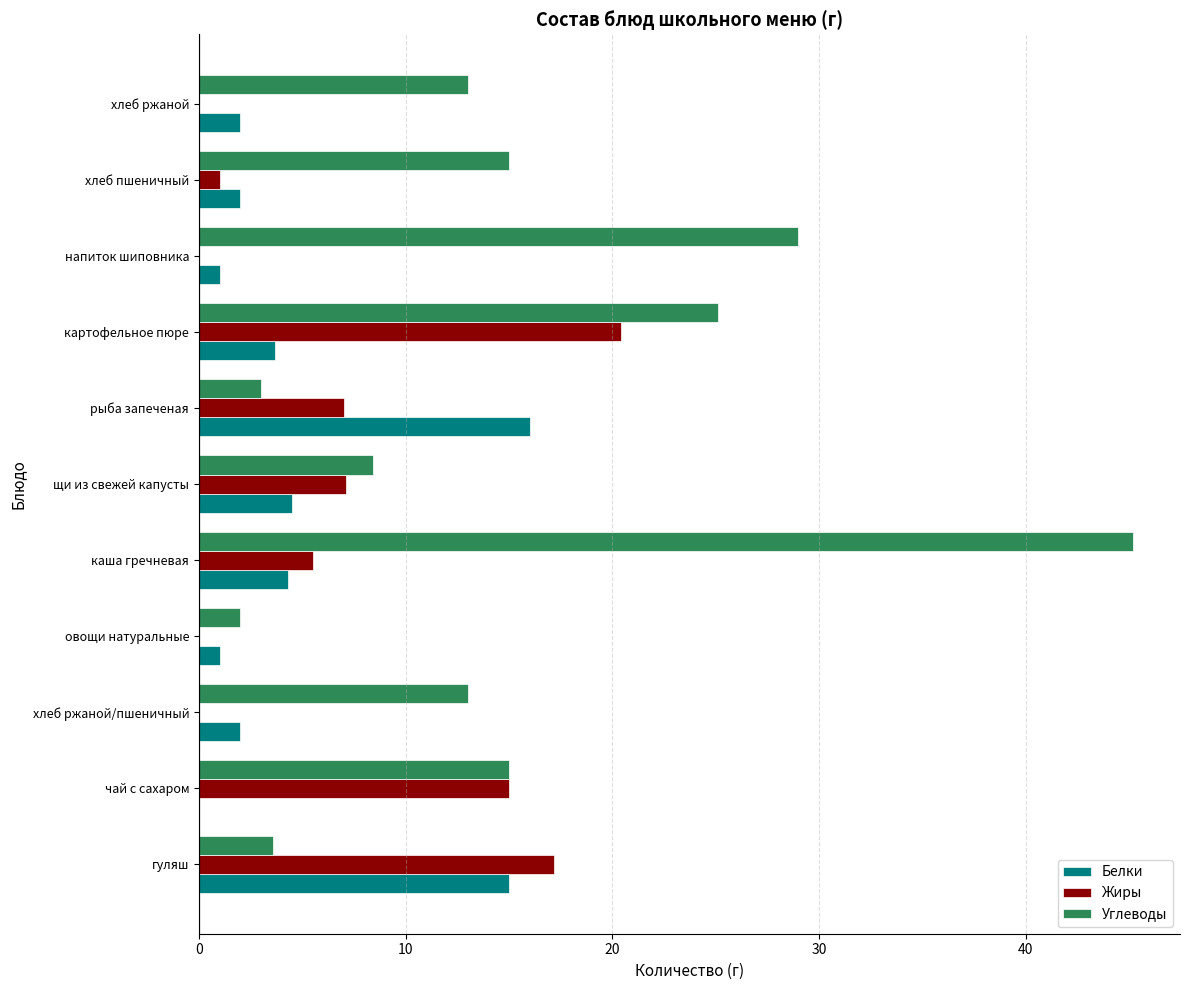

Between гуляш and хлеб ржаной, which series saw the biggest shift?

Жиры